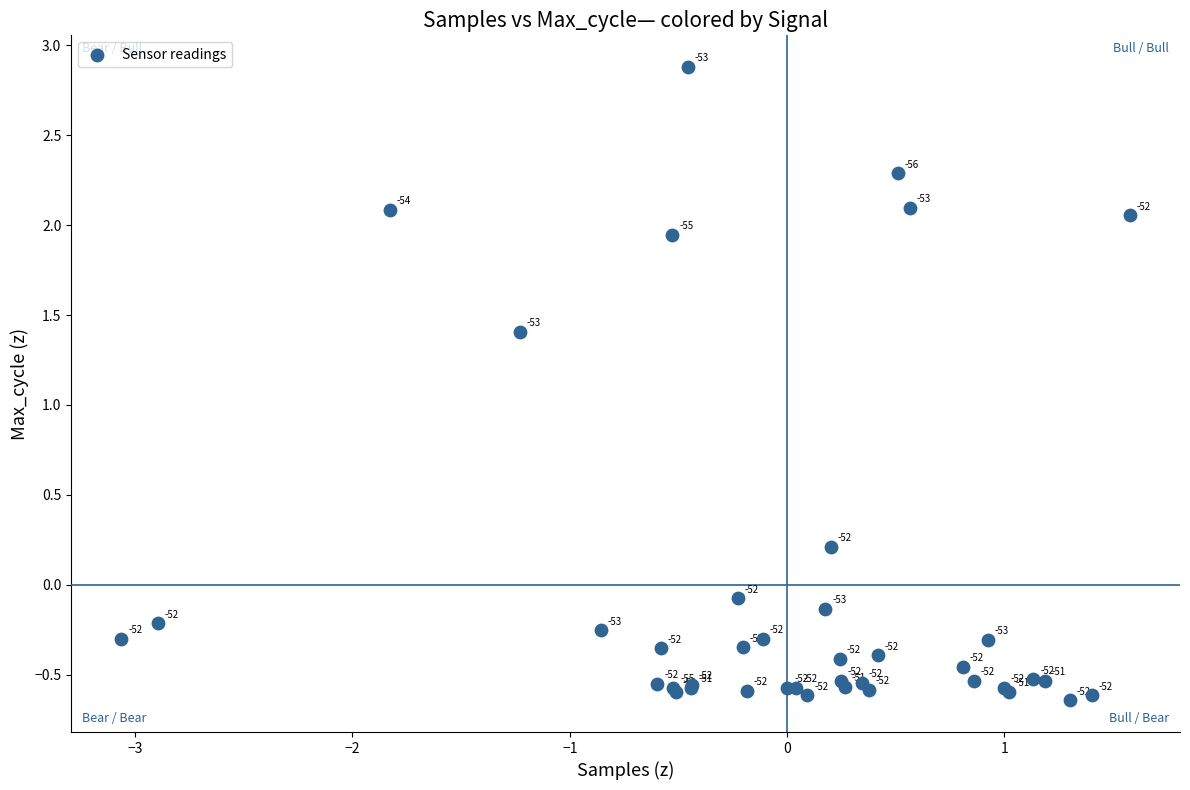

What Y value in the scatter plot is closest to 1?

1.4